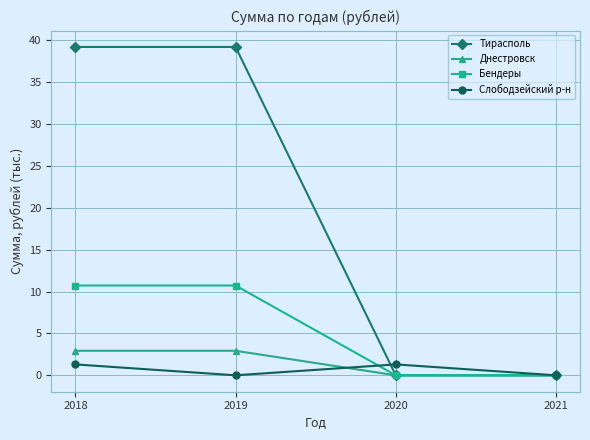

Which series changed the most between 2018 and 2020?

Тирасполь